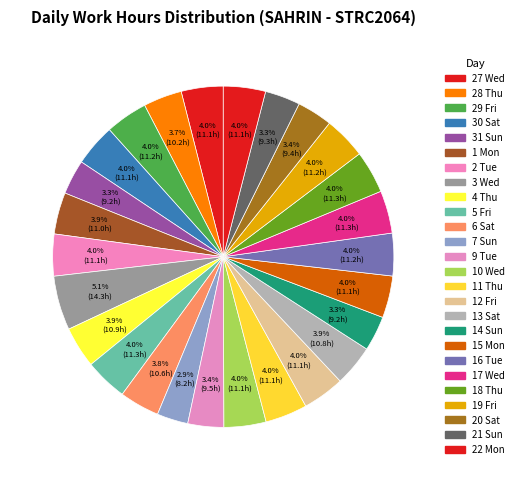

How much of the chart is everything except 7 Sun?

97.1%